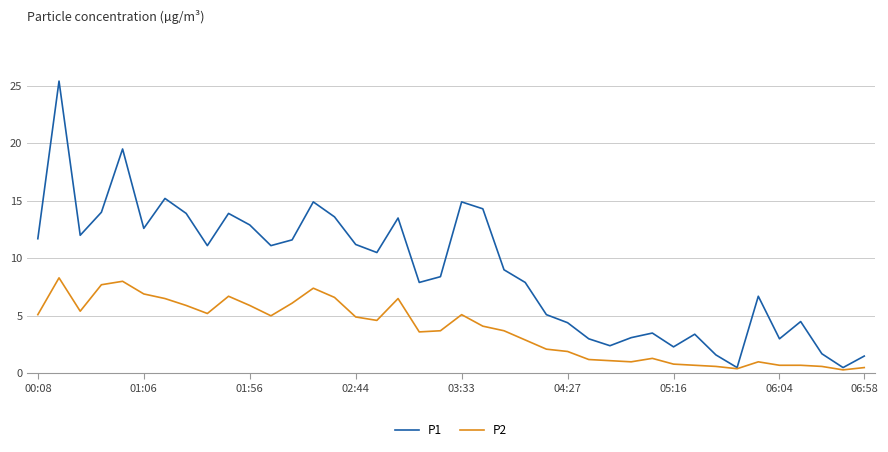

Which series has the largest range (max minus min)?

P1